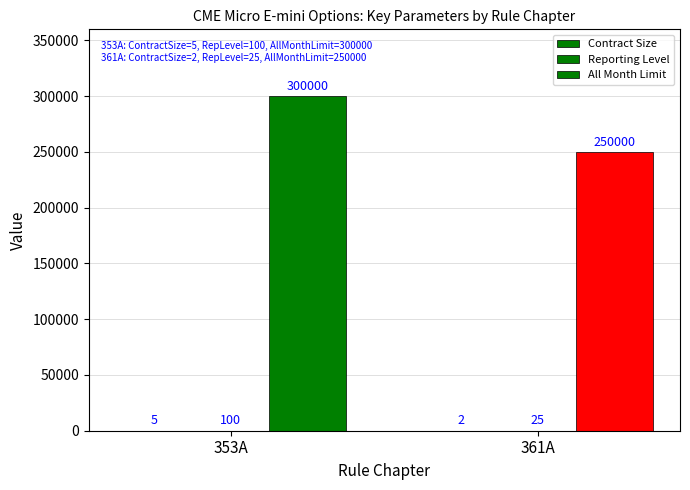

Which category has the highest value across all series?

353A